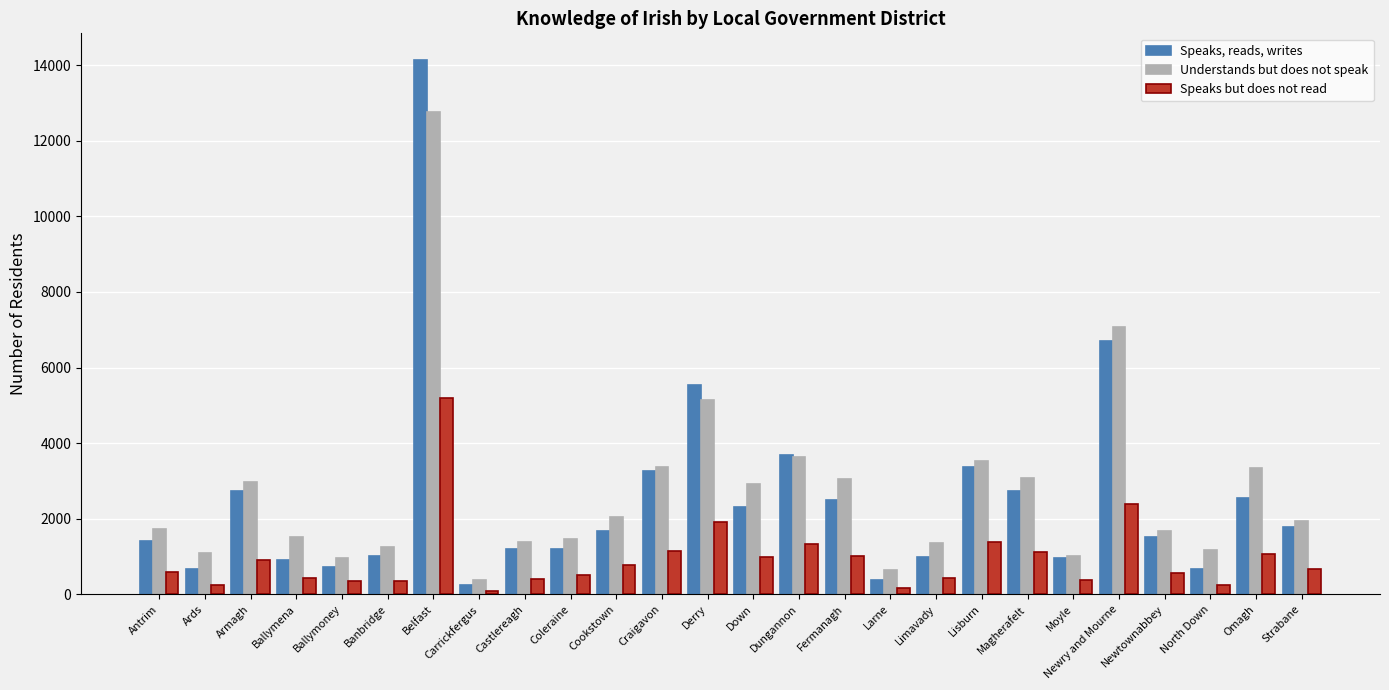

Where is Understands but does not speak nearest to the value 6577?

Newry and Mourne